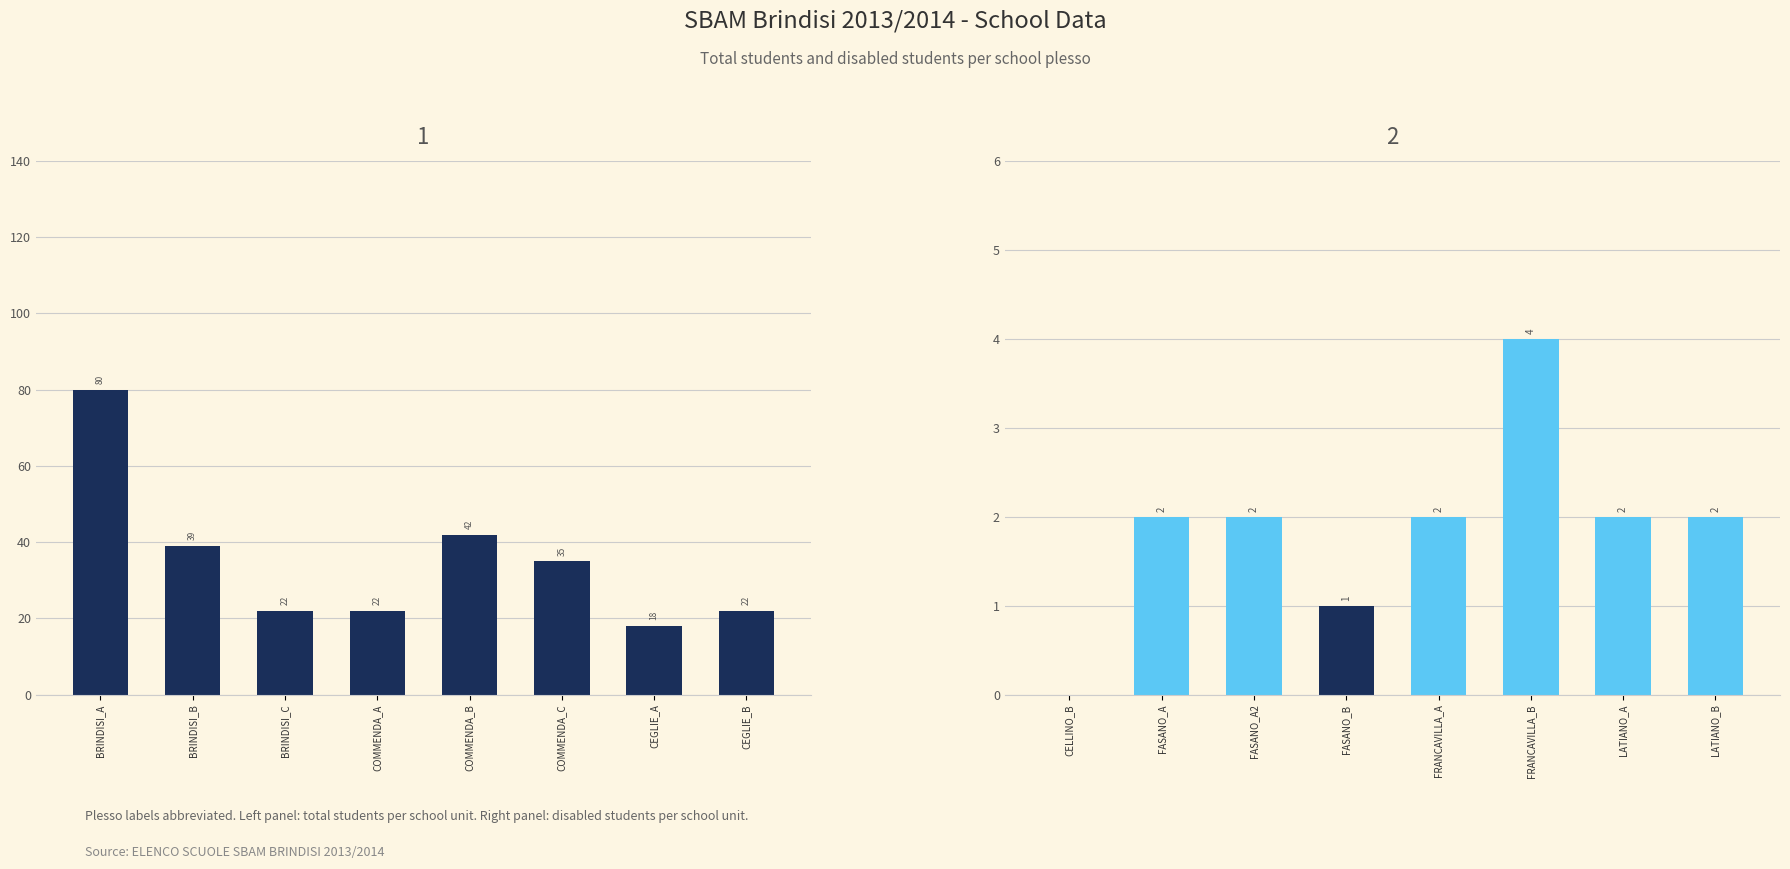

How many values in the Total Students series are below 35?

4